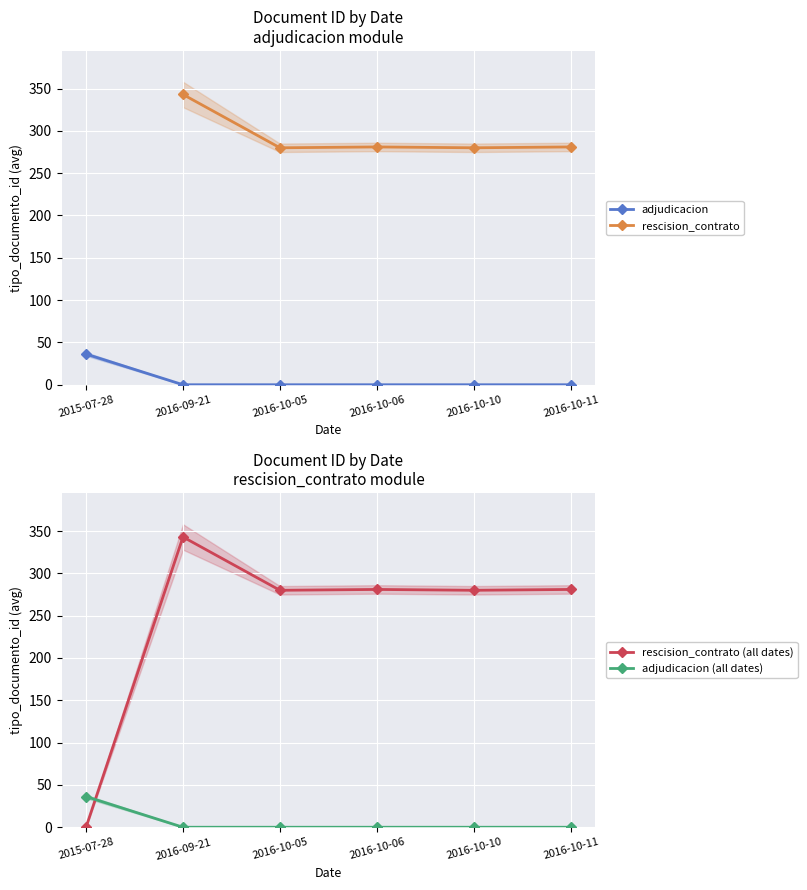

The value of rescision_contrato at 2016-10-10 is 71. True or false?

False